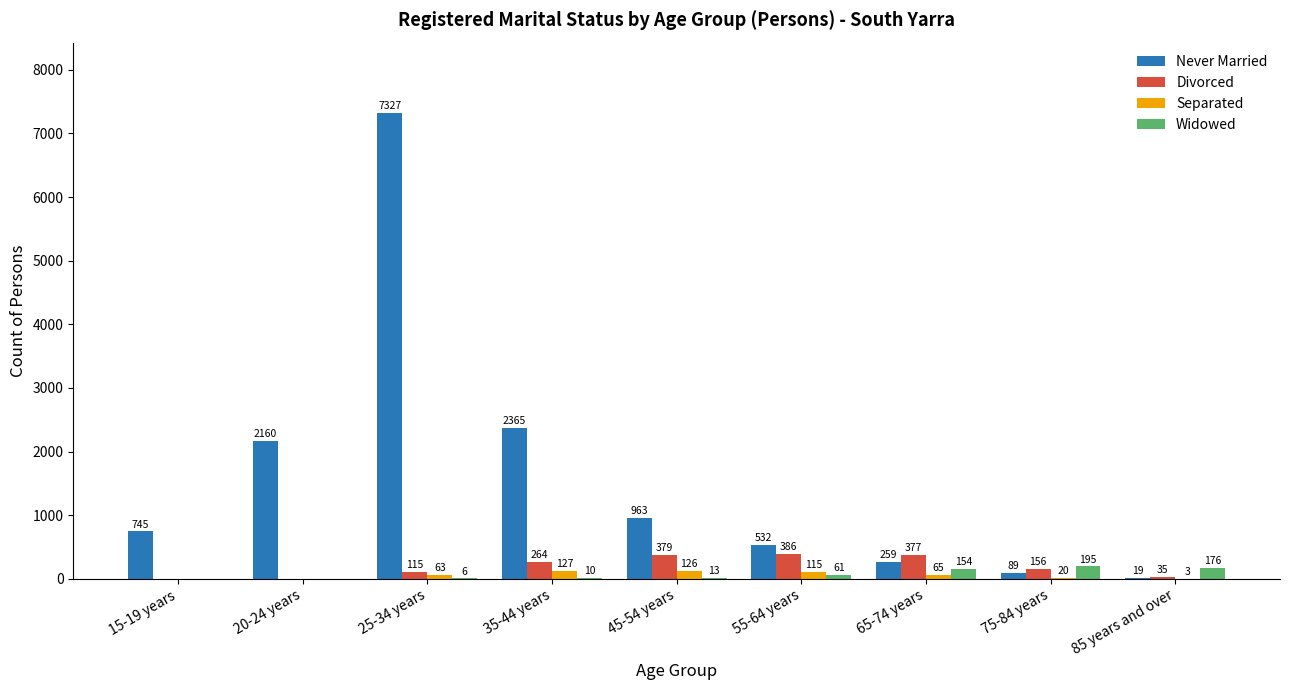

The value of Separated at 75-84 years is 20. True or false?

True